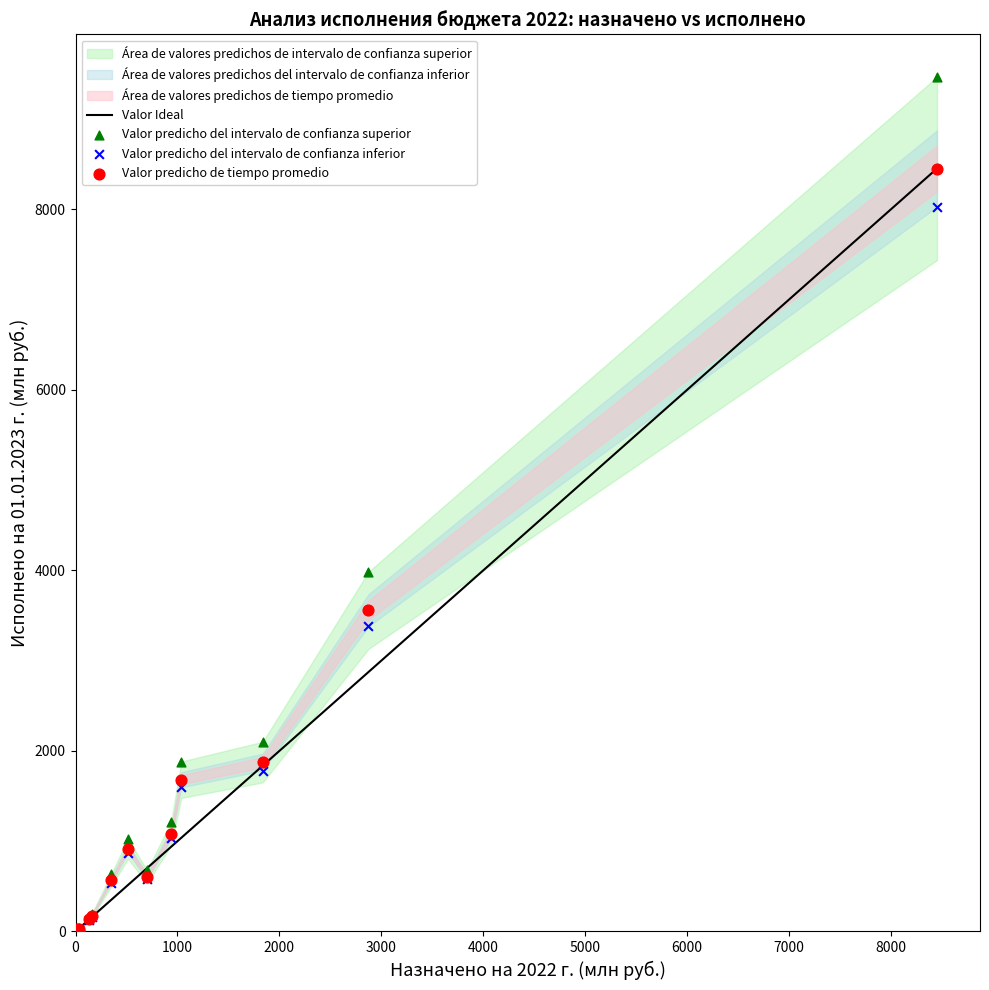

Which series has the widest spread of Y values?

Valor predicho del intervalo de confianza superior